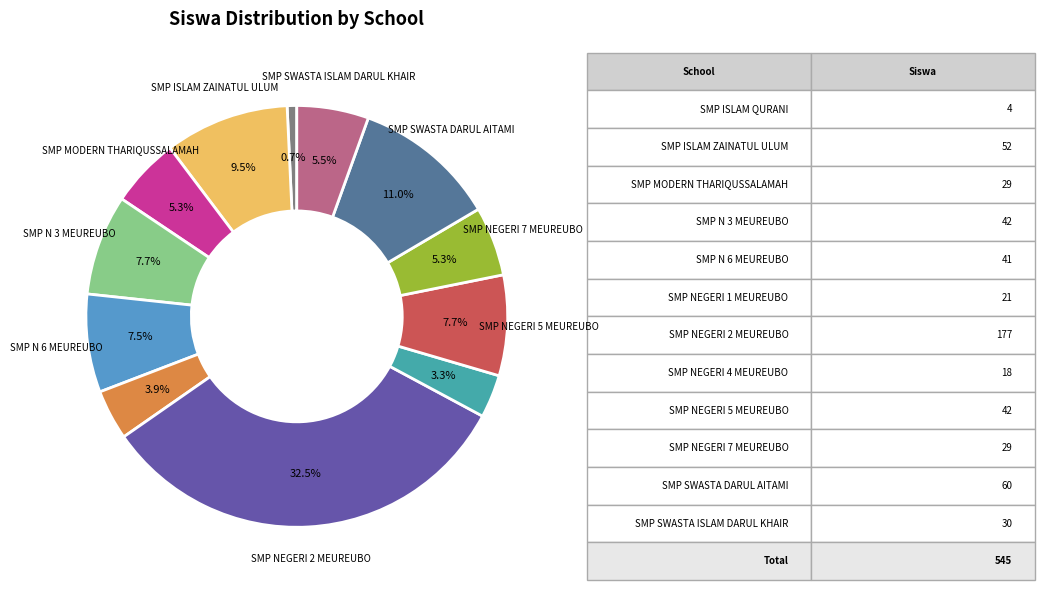

Does any single category account for the majority?

No